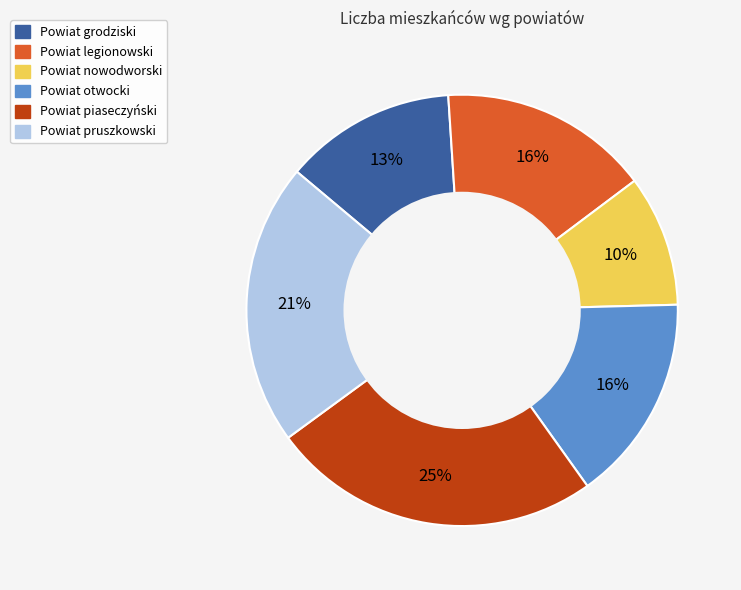

How many segments does this pie chart have?

6